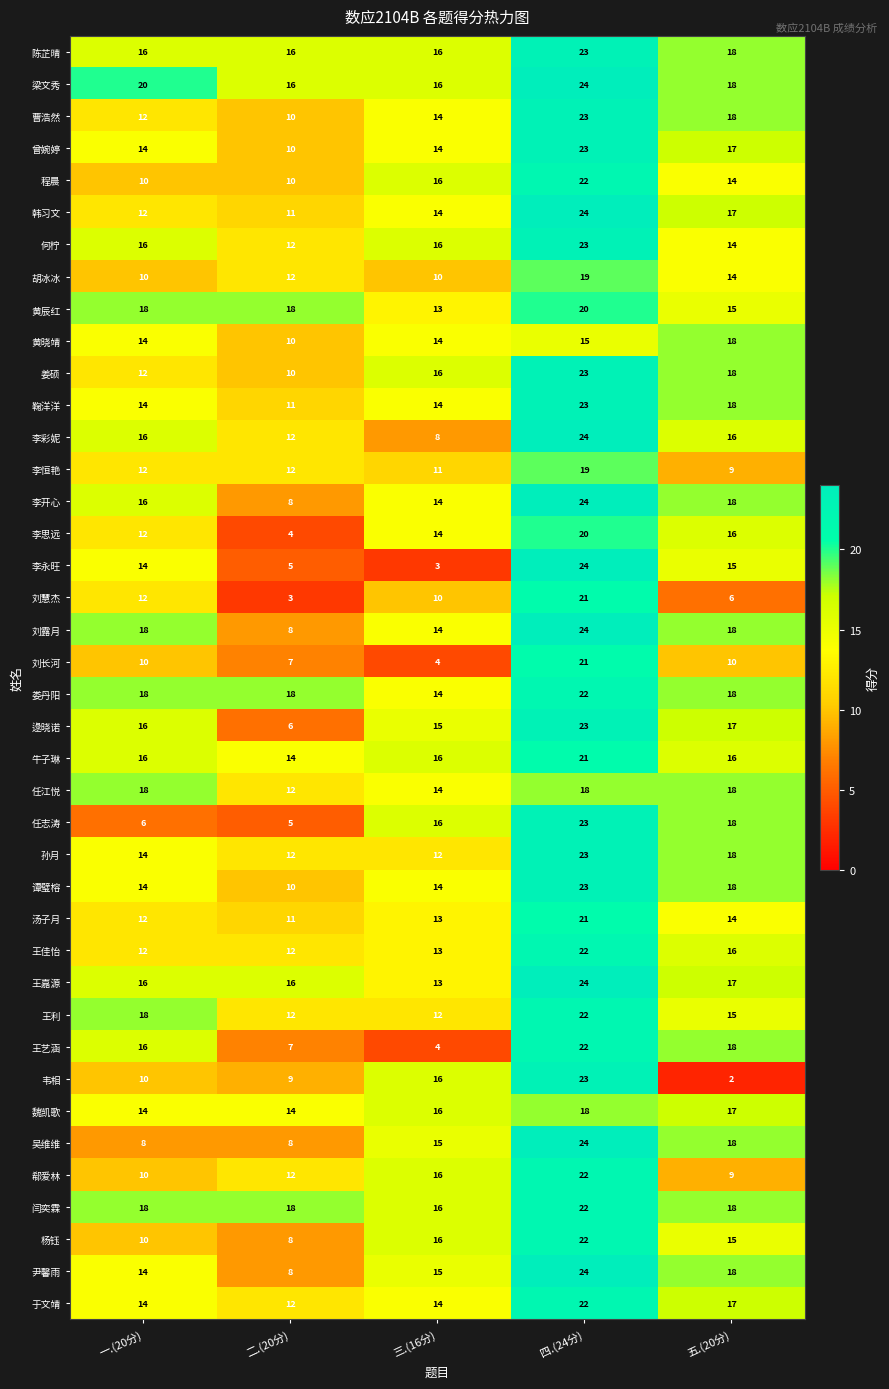

What is the sum of all 李思远 values?

66